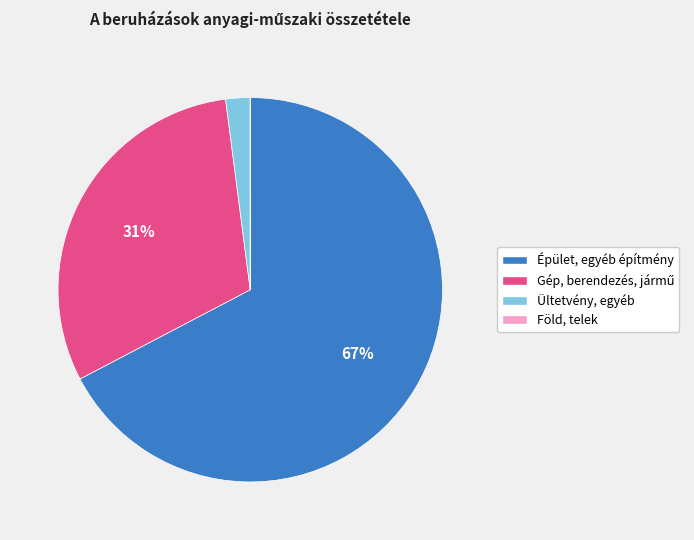

To the nearest percent, what is the average slice percentage?

25%